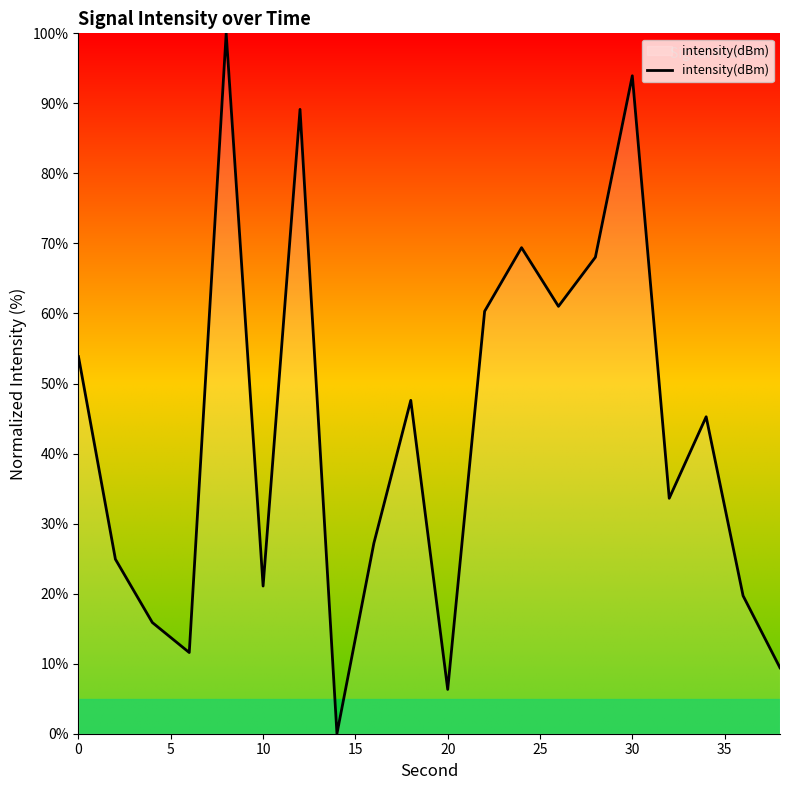

How many values exceed 45?

10